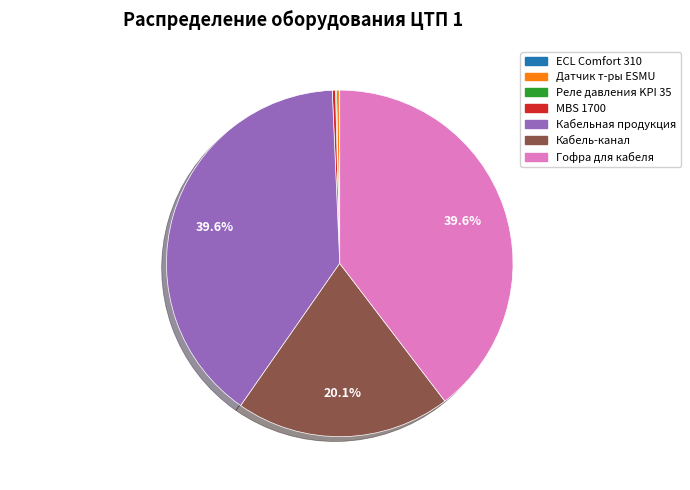

To the nearest percent, what is the difference between the largest and smallest slice percentages?

40%